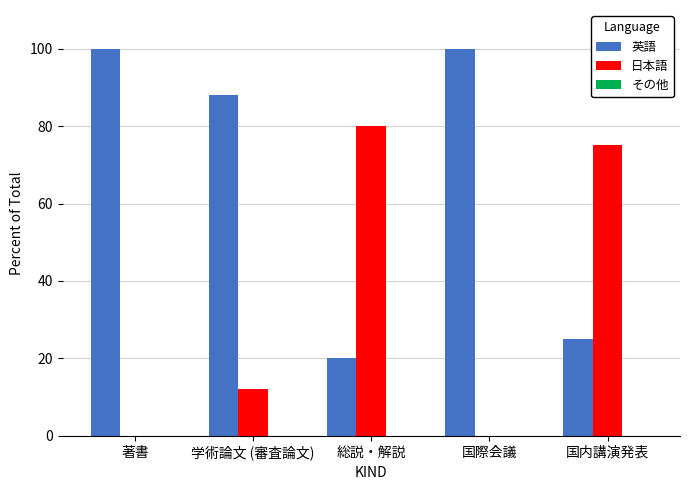

True or false: 日本語 has a value of 29 at 国内講演発表.

False